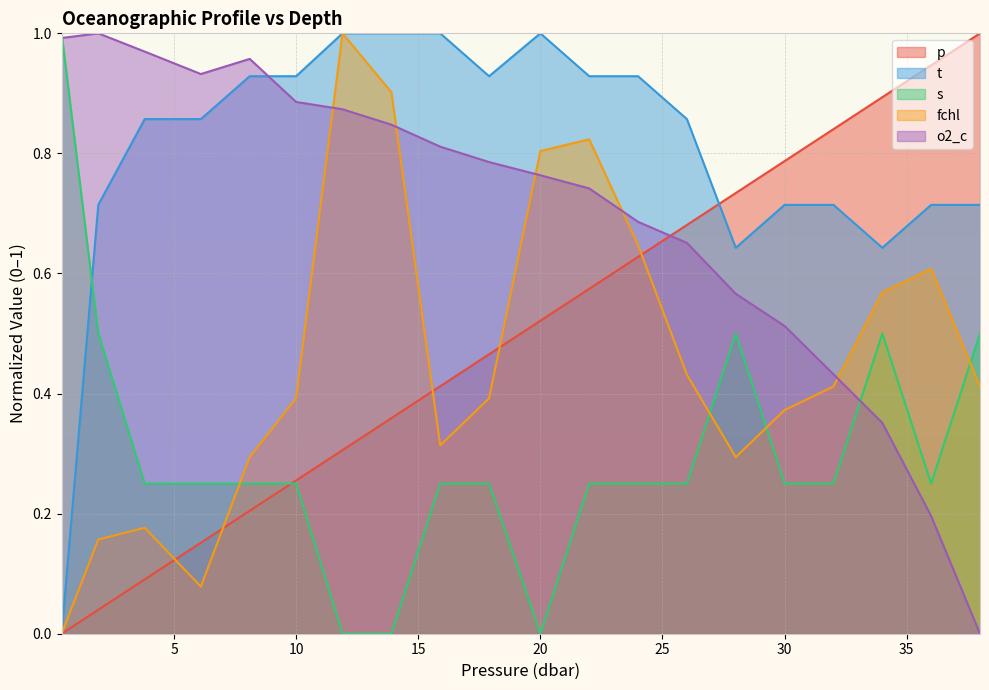

True or false: t has a value of 0.9 at 22.0.

True